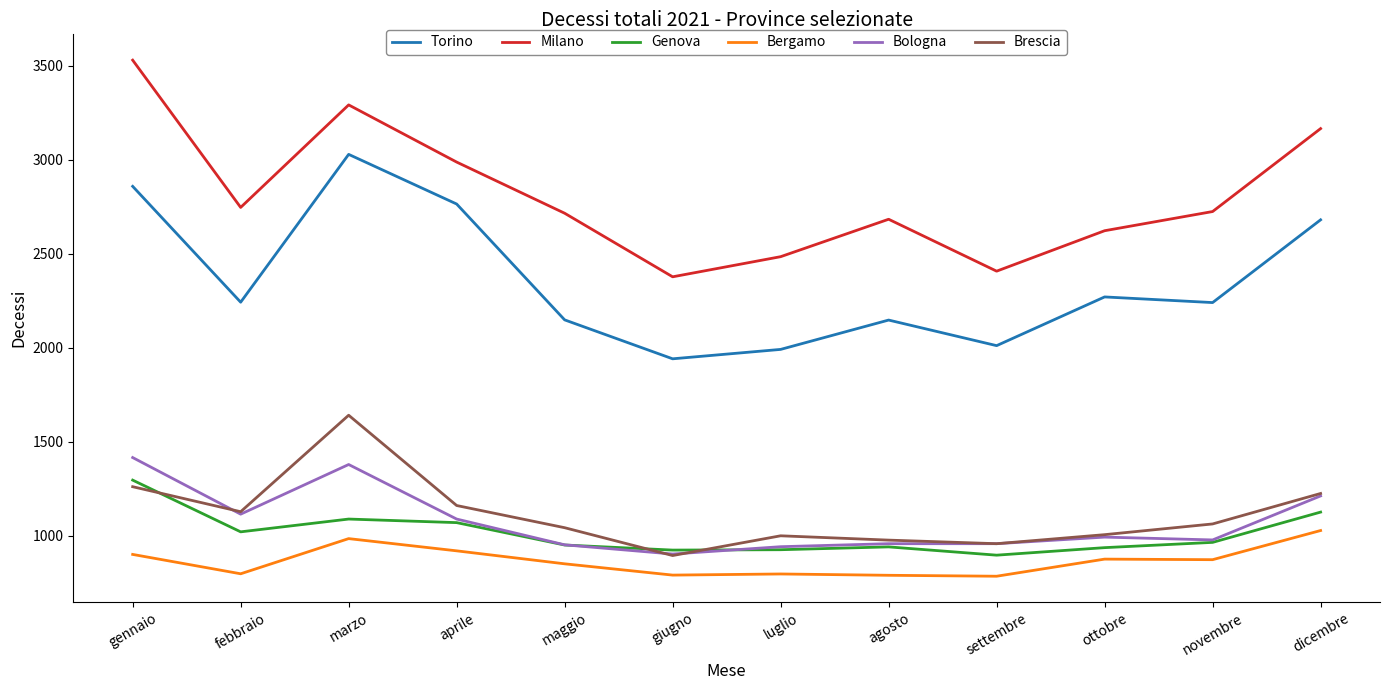

What is the difference between the highest and lowest values at maggio?

1864